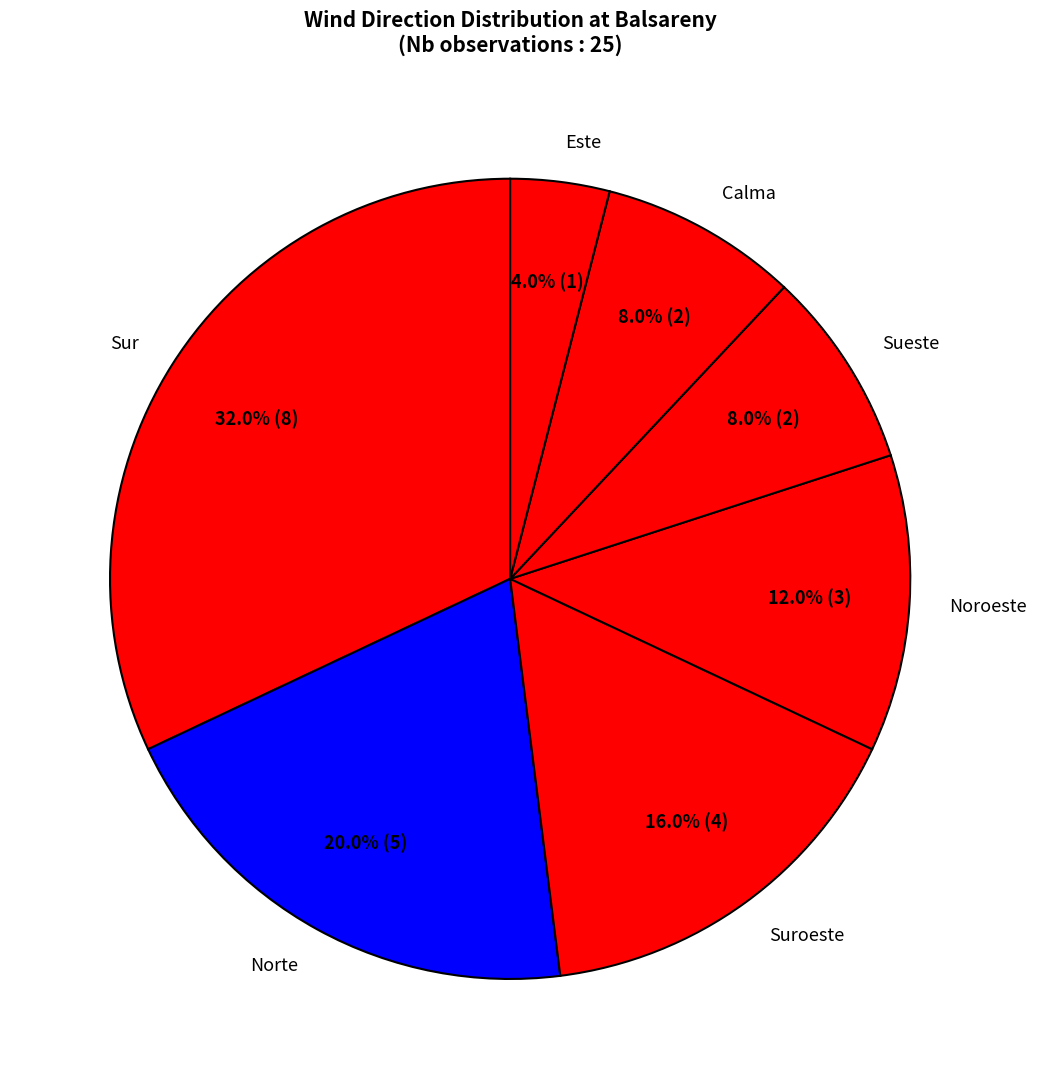

Does Sueste represent more than half of the total?

No